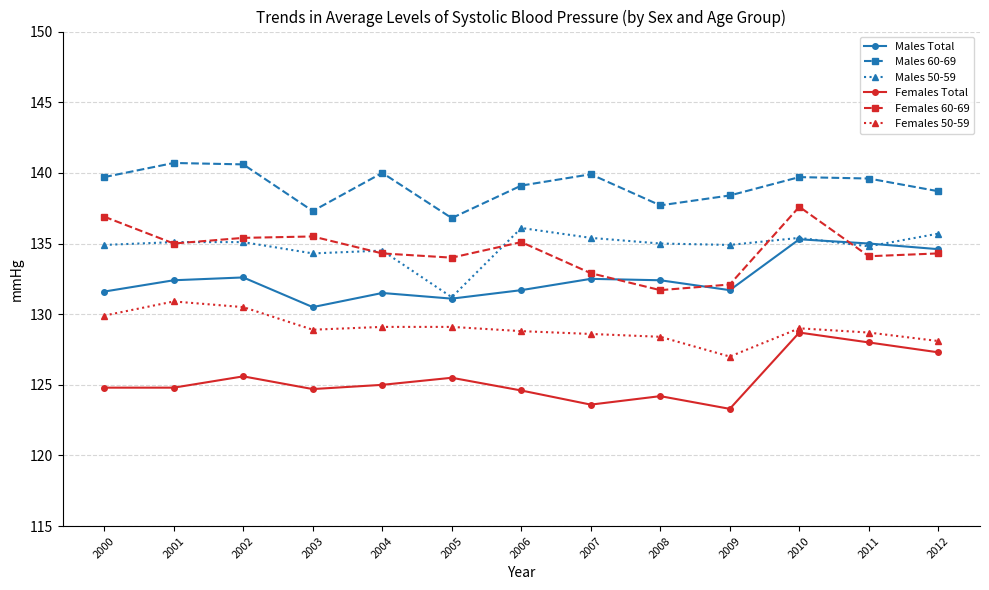

How many data points in Males Total are above 132?

7